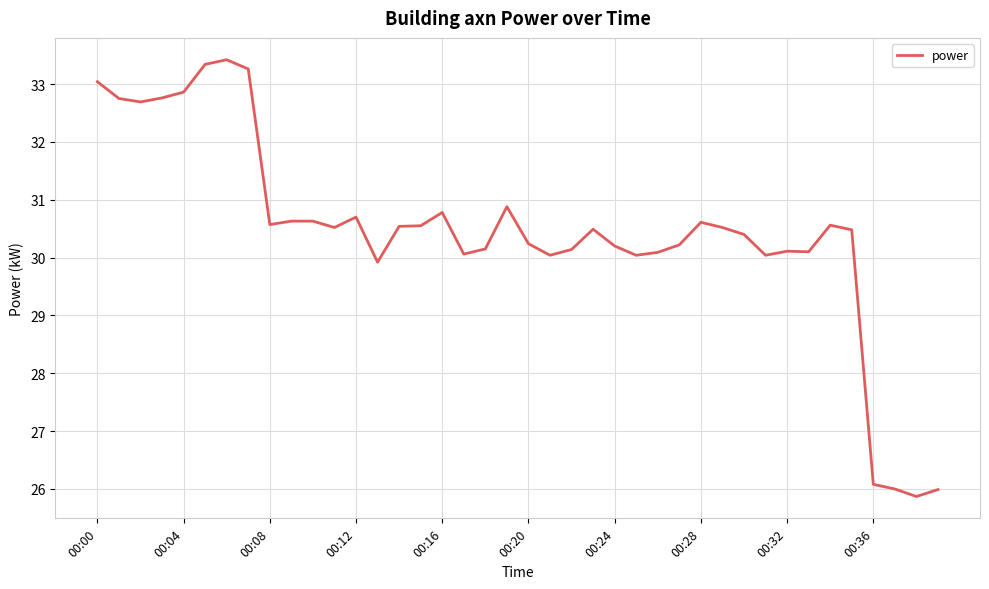

What is the greatest value displayed?

33.4